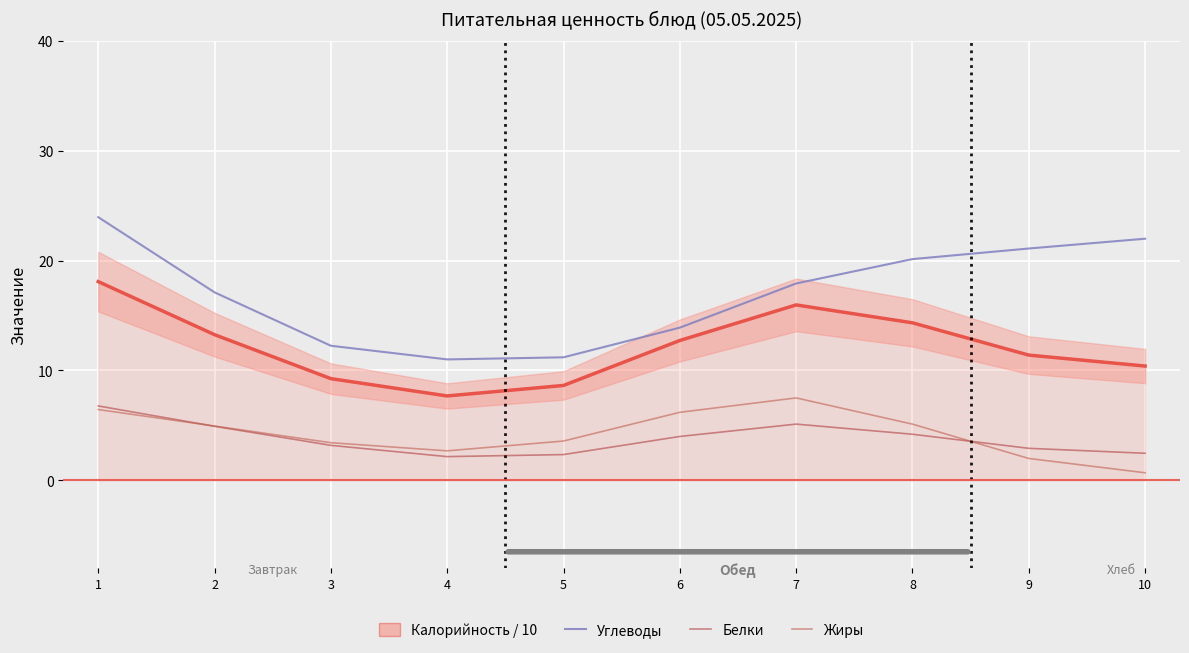

Count the number of categories in the chart.

10